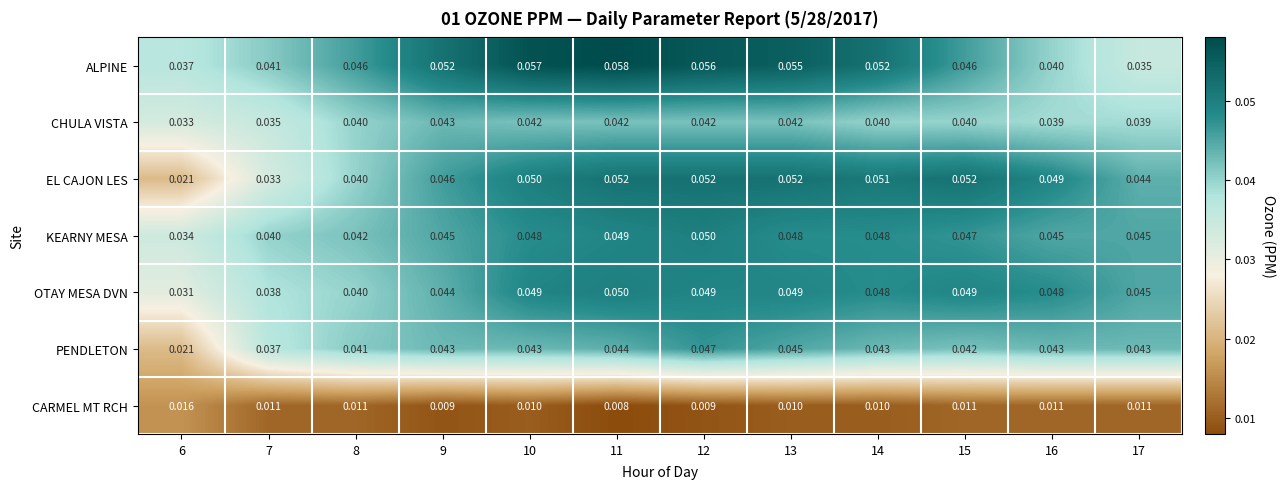

Between 10 and 16, which series saw the biggest shift?

ALPINE